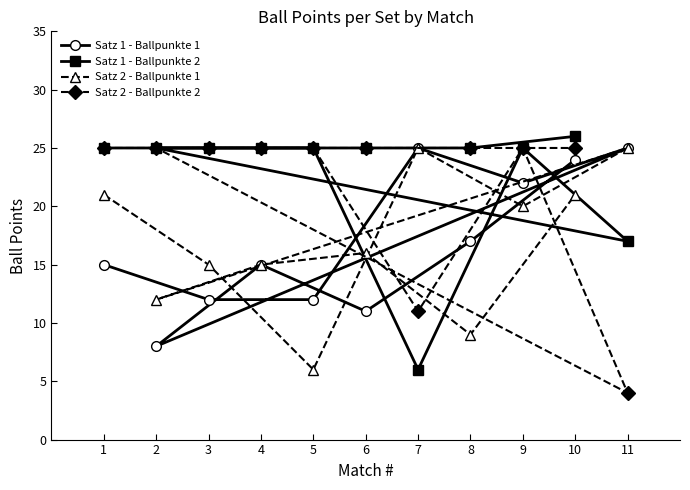

What is the total value across all series at 3?

77